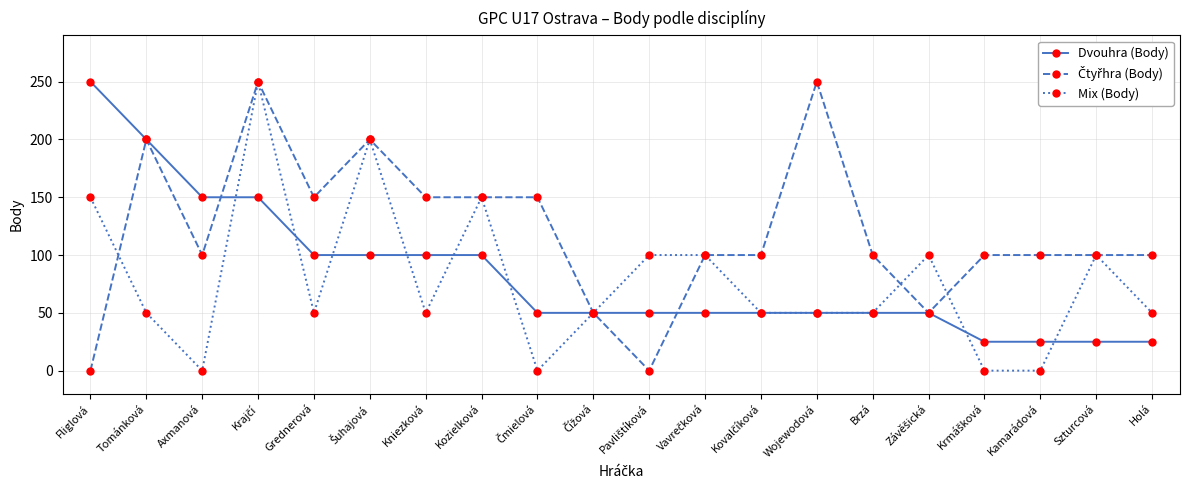

What is the sum of the Mix (Body) values at Fliglová and Wojewodová?

200